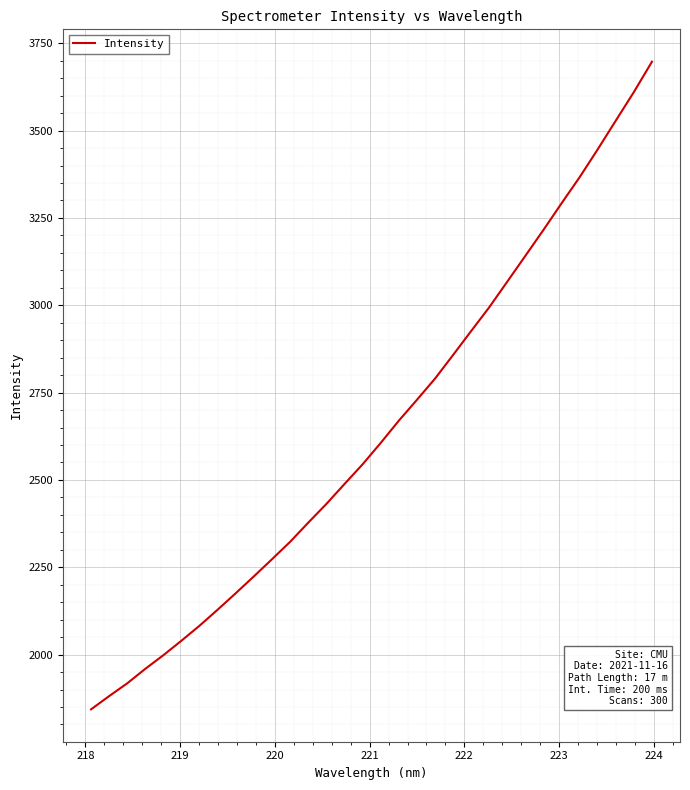

Count the number of categories in the chart.

32